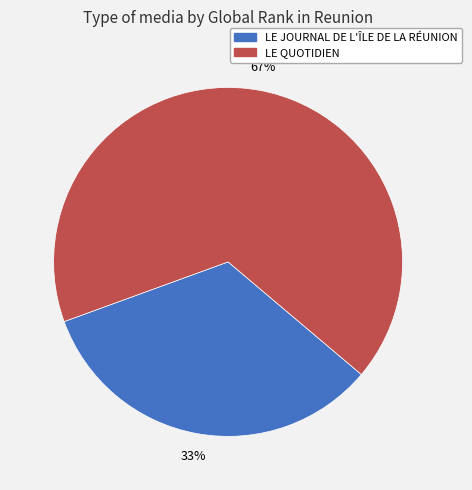

To the nearest percent, what is the average slice percentage?

50%